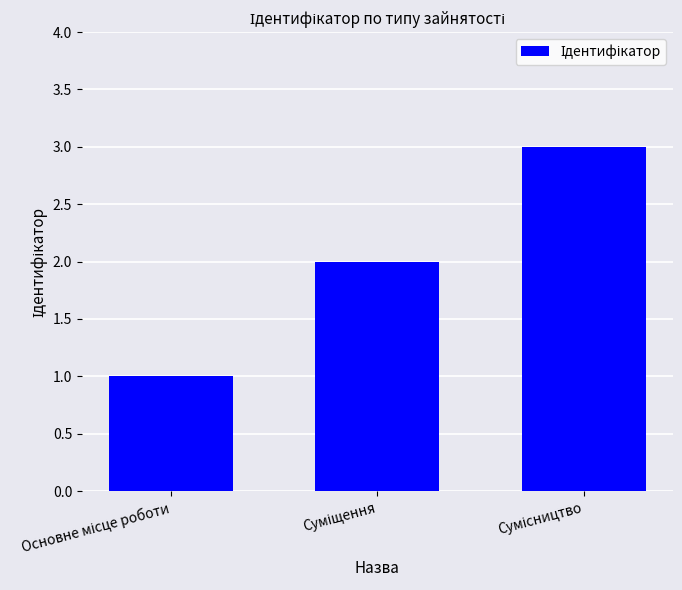

What is the maximum value shown in the chart?

3